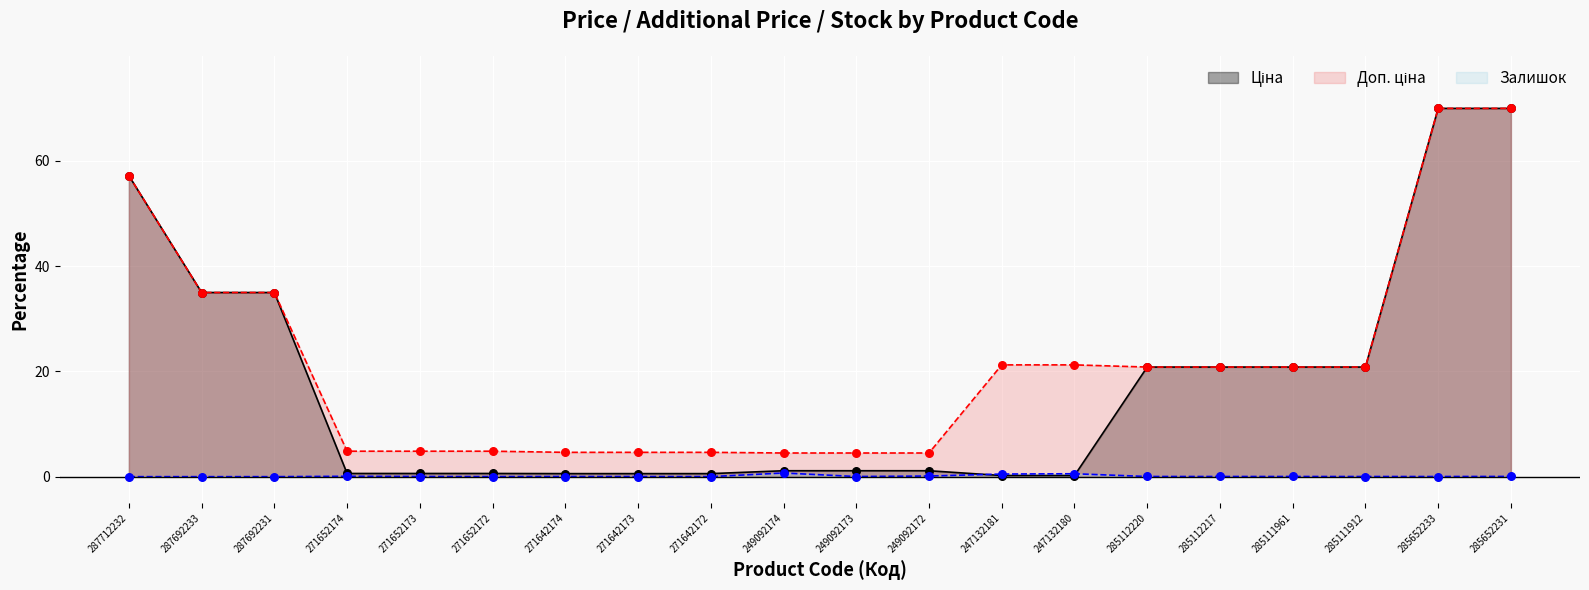

At which category is the sum across all series the highest?

285652231